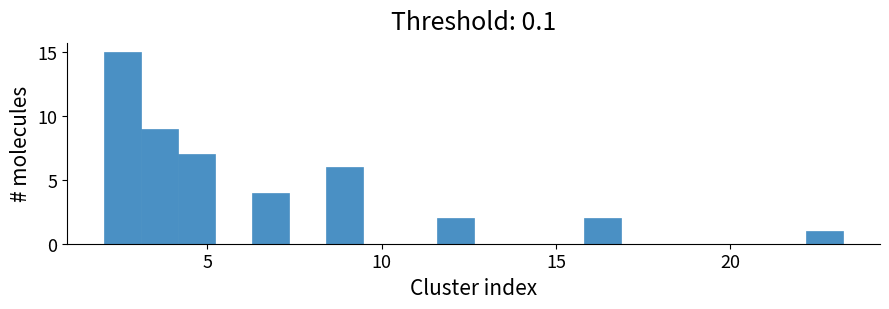

Around what value on the x-axis is the tallest bar? Give the approximate position of its centre, as read against the axis.

2.5